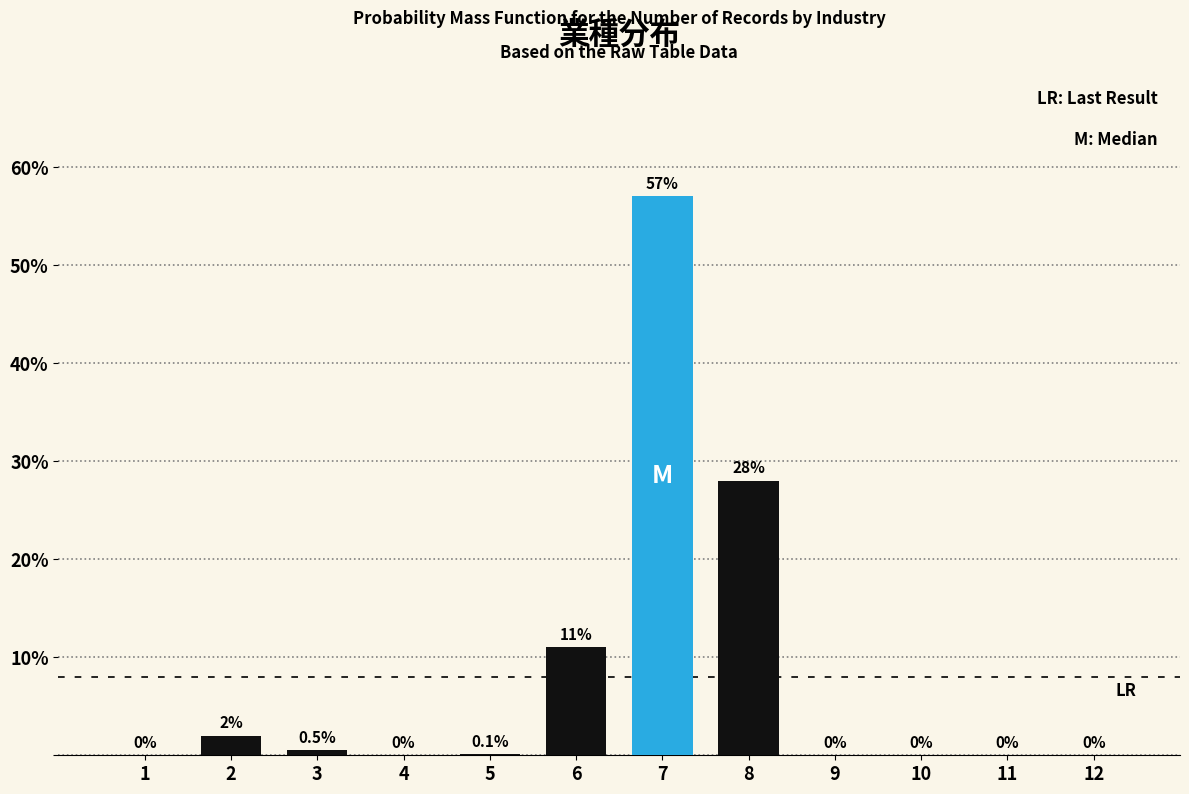

Reading left to right, extract all data points from this chart.

1=0.0	2=2.0	3=0.5	4=0.0	5=0.1	6=11.0	7=57.0	8=28.0	9=0.0	10=0.0	11=0.0	12=0.0